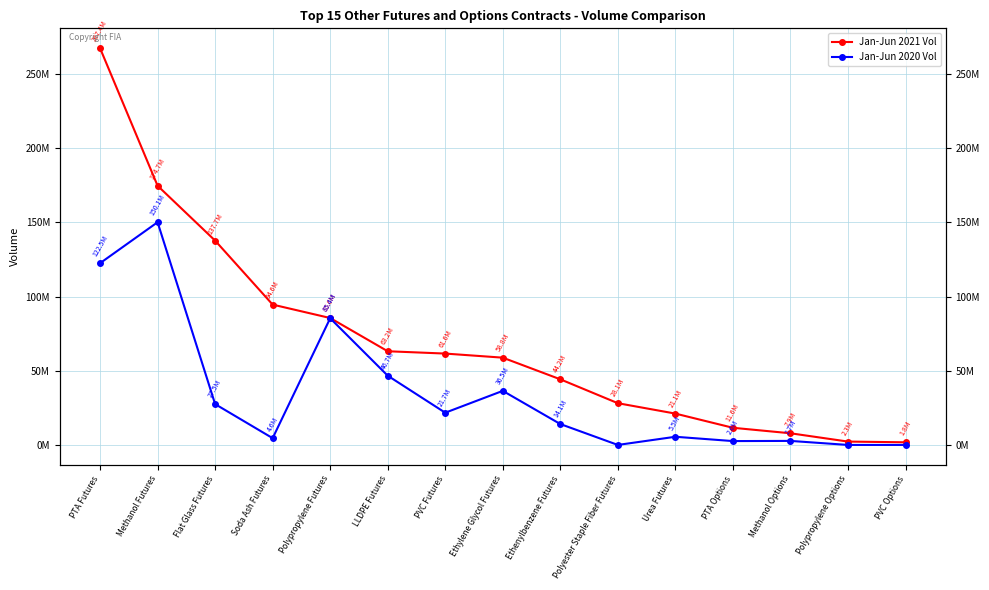

True or false: Jan-Jun 2020 Vol and Jan-Jun 2021 Vol intersect in this chart.

False